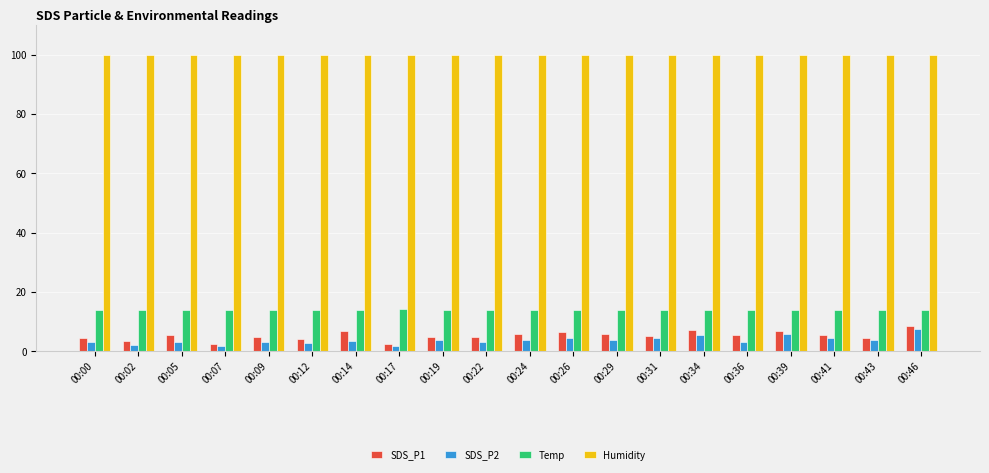

The value of Humidity at 00:12 is 155.0. True or false?

False